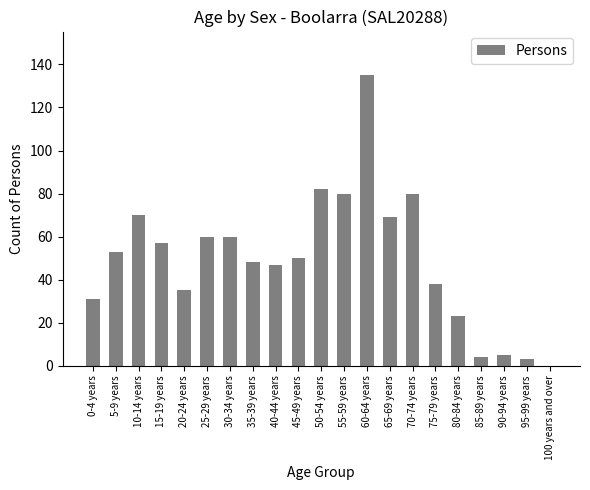

What is the sum of the values at 45-49 years and 20-24 years?

85